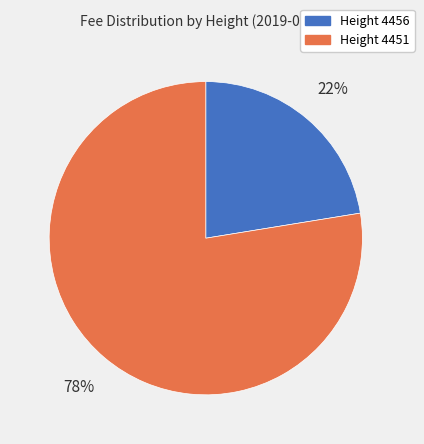

To the nearest percent, what is the average slice percentage?

50%